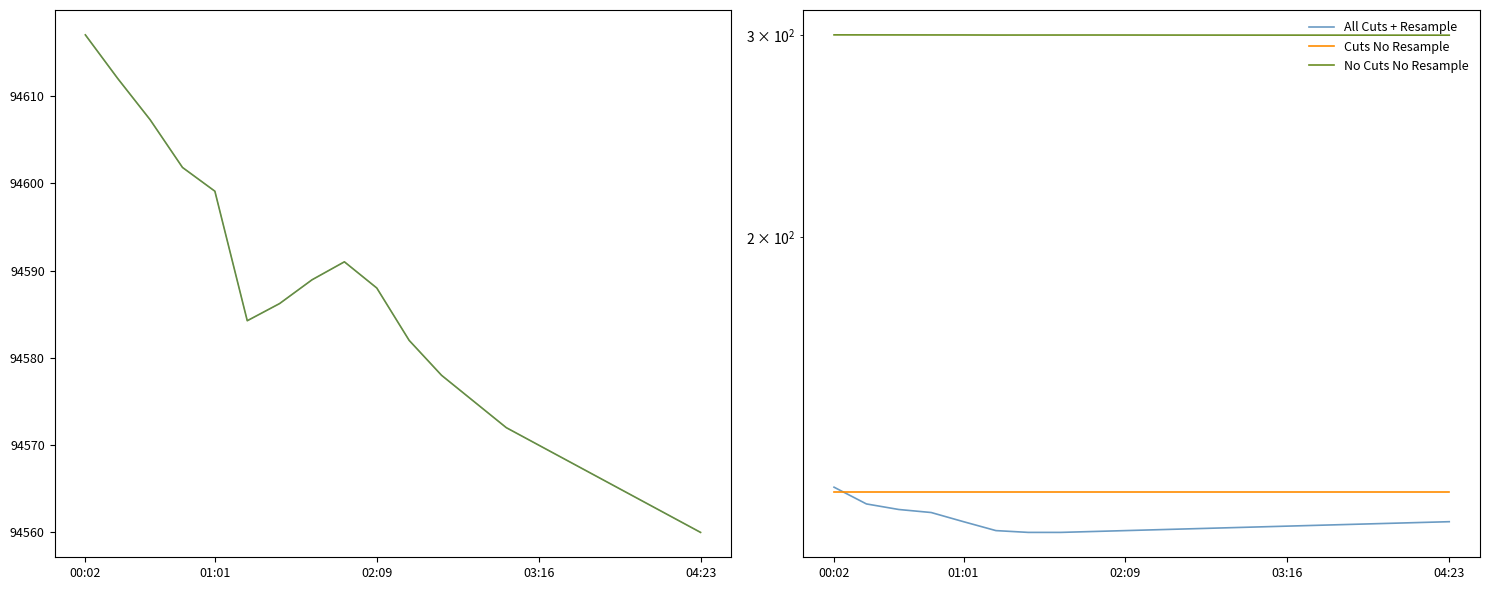

At which category does pressure reach its first local peak?

8